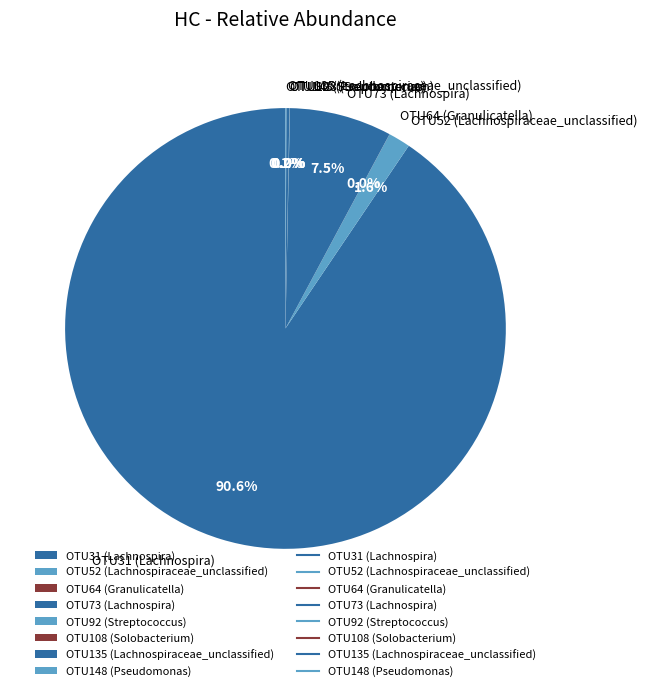

Which slice is the largest?

OTU31 (Lachnospira)